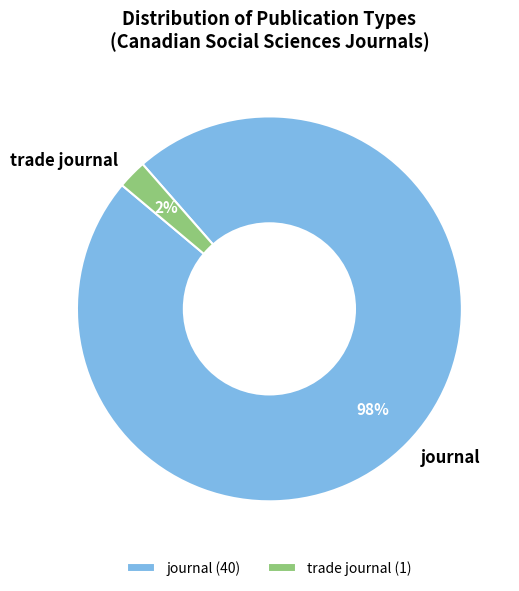

Which has a higher value, journal or trade journal?

journal